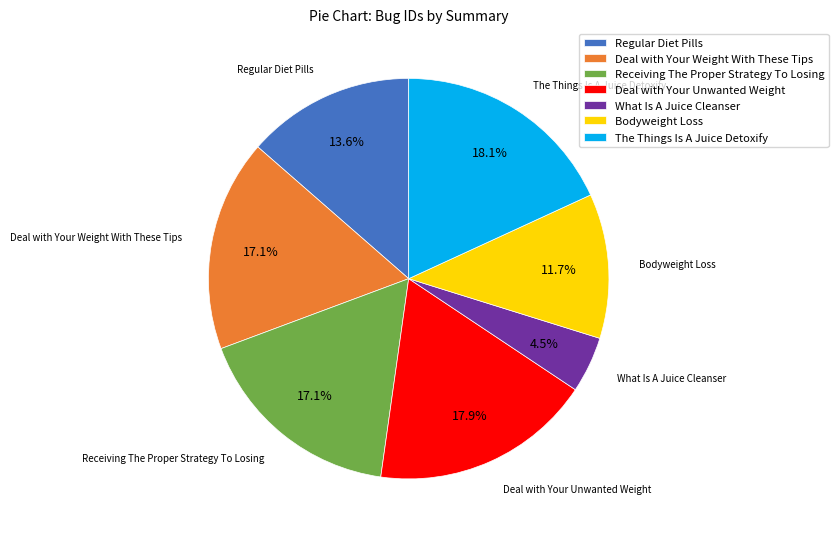

Does The Things Is A Juice Detoxify account for over 50% of the chart?

No